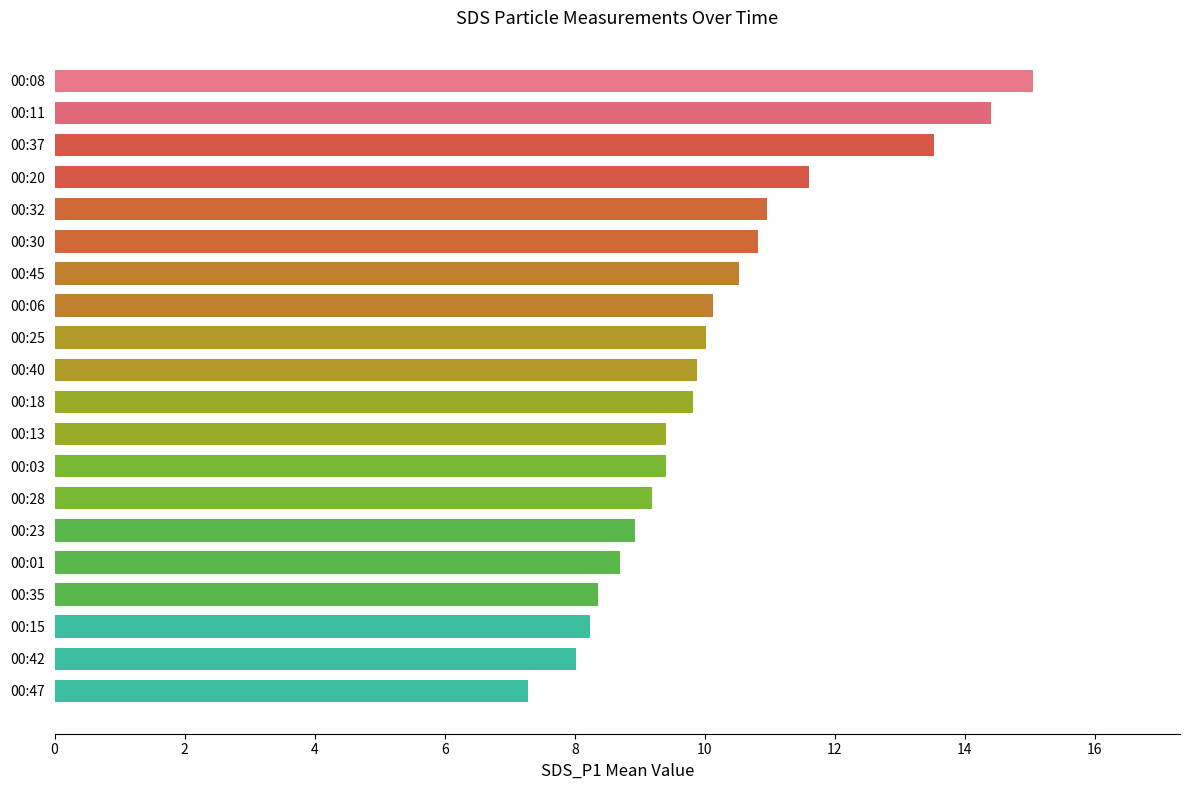

How many bars are there in total?

20